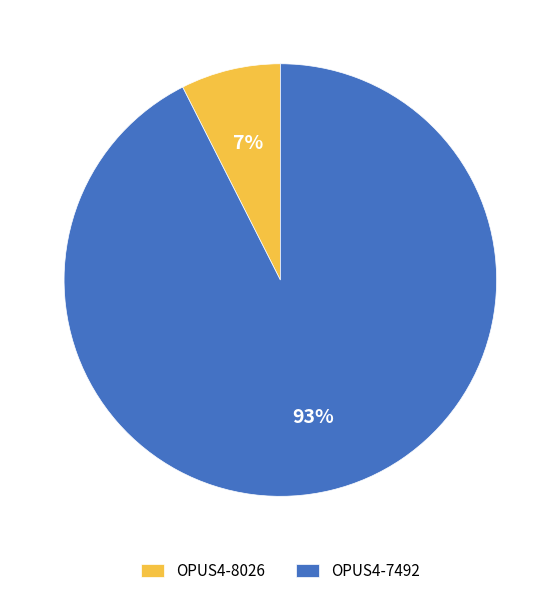

To the nearest percent, what is the average slice percentage?

50%